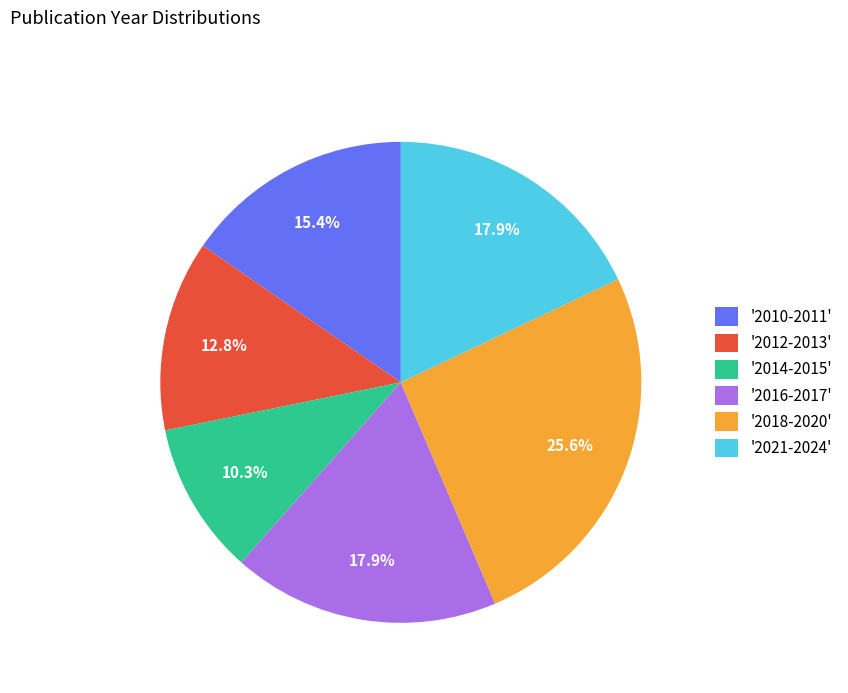

Which slice is the largest?

'2018-2020'